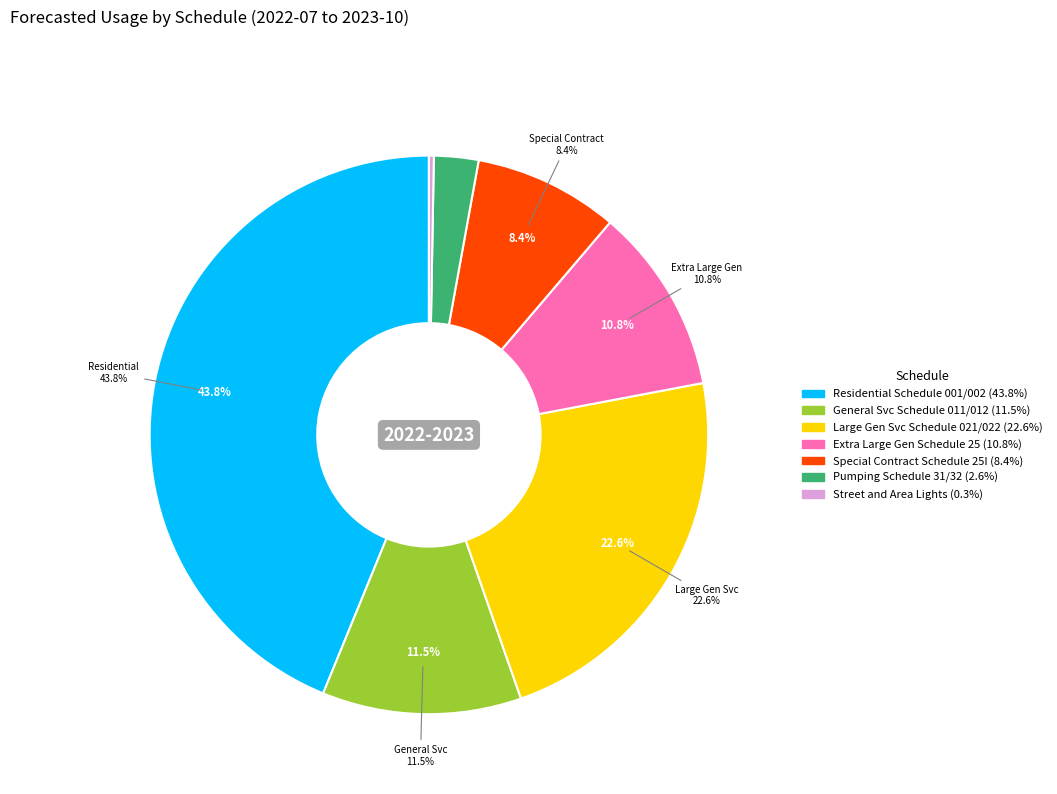

How many segments does this pie chart have?

7